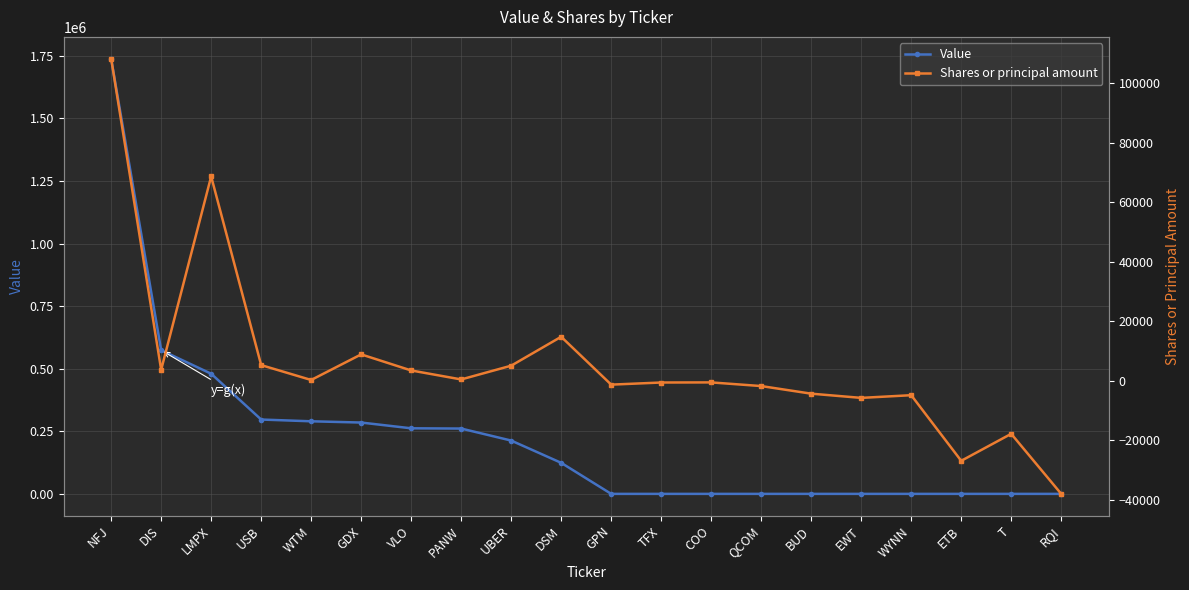

What is the average value of the Shares or principal amount series?

5865